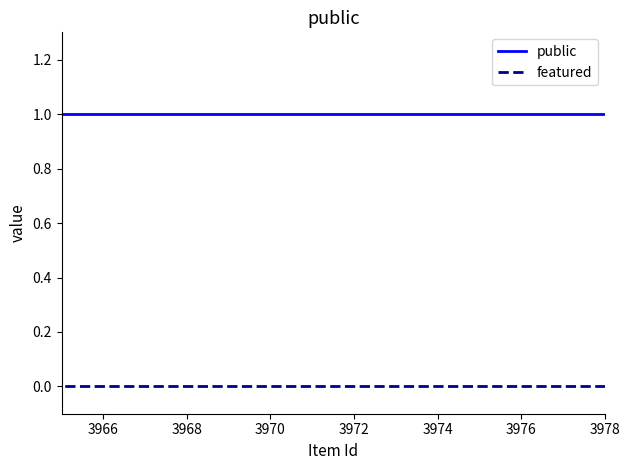

True or false: featured has more than 0 points higher than both neighbors.

False